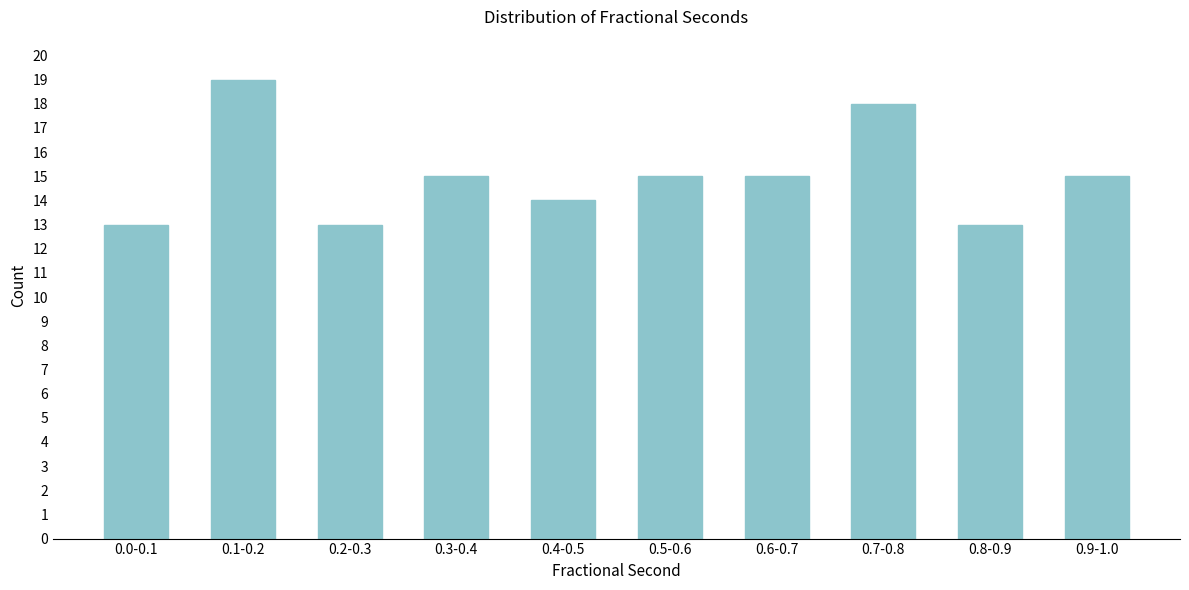

Reading left to right, extract all data points from this chart.

13	19	13	15	14	15	15	18	13	15